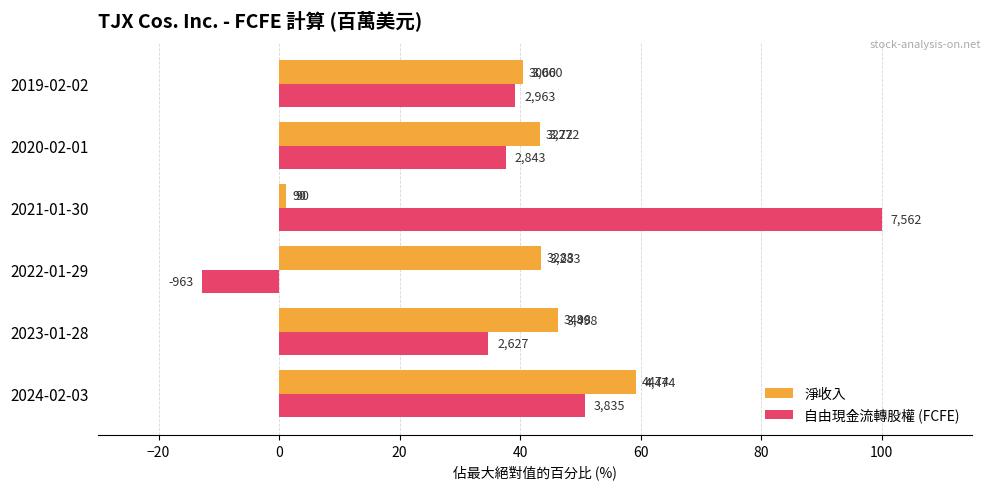

Which series has the largest total across all categories?

自由現金流轉股權 (FCFE)